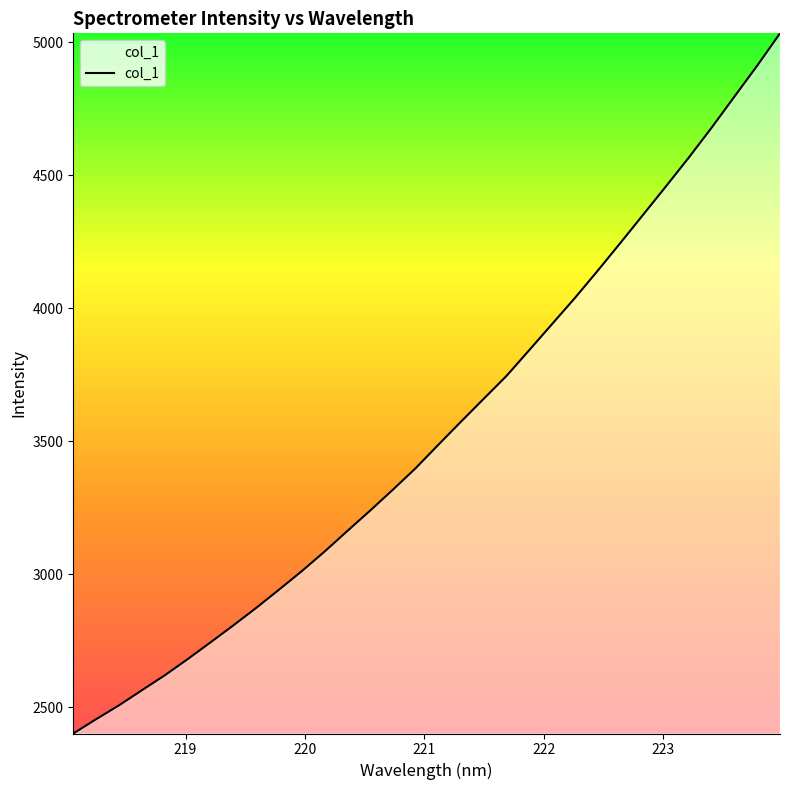

What is the smallest value displayed?

2400.4